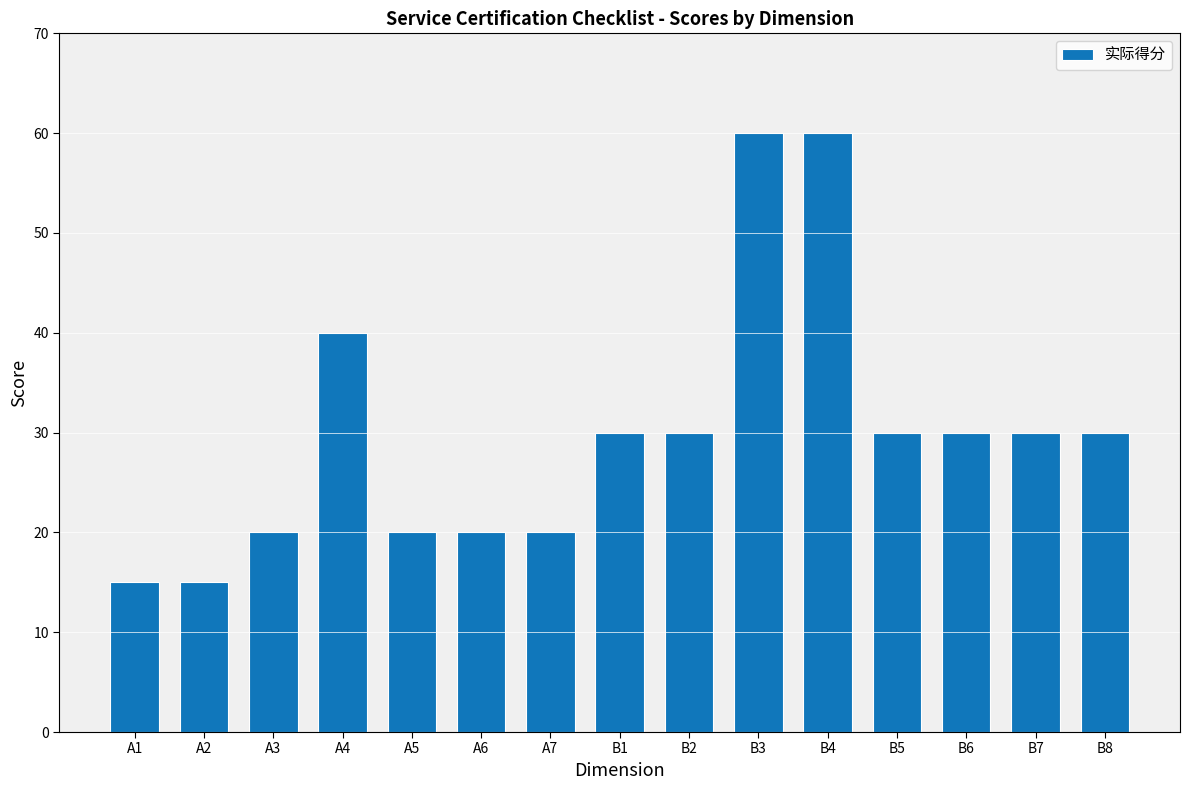

What is the label of the 10th bar from the right?

A6